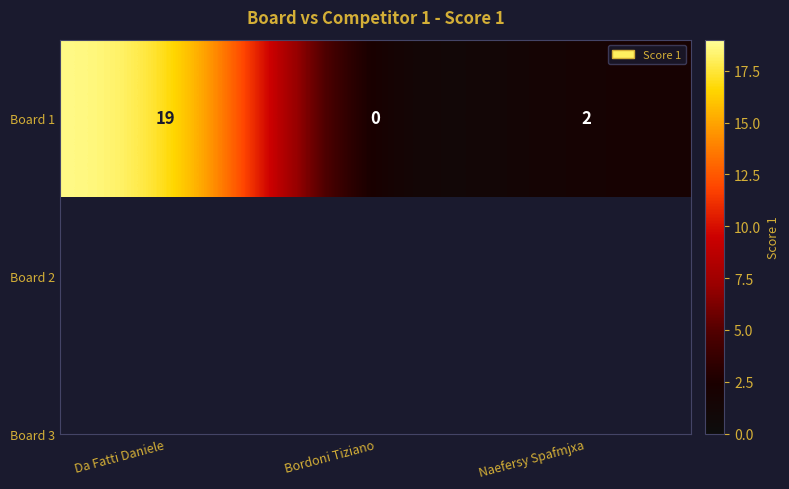

How many categories are shown in the chart?

3